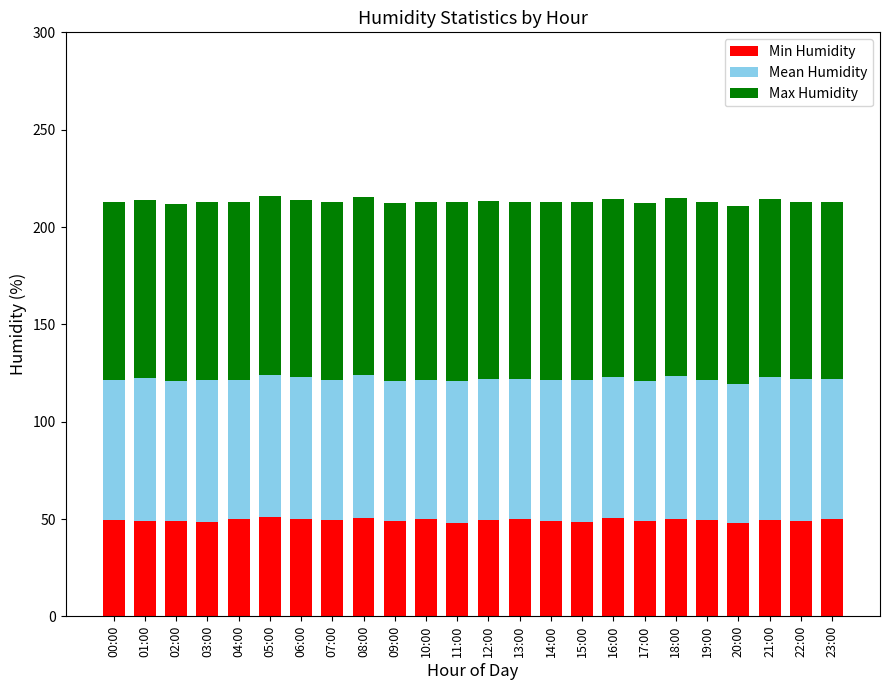

What is the total value across all series at 08:00?

215.3